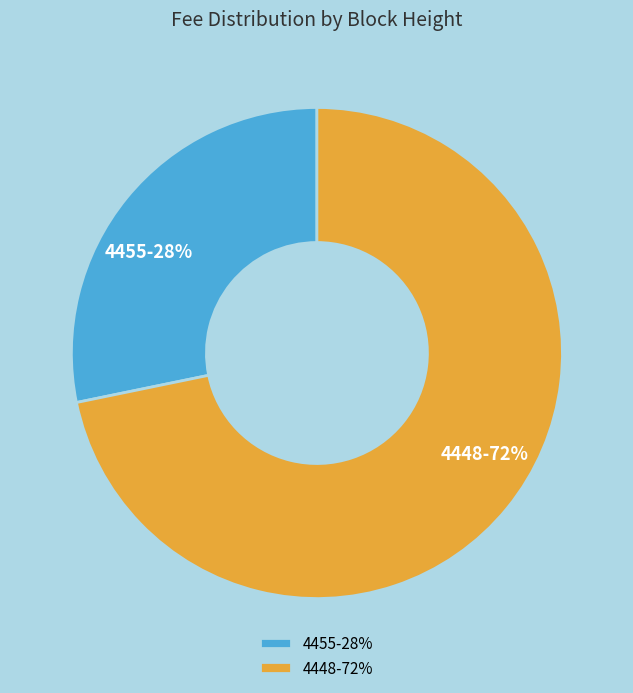

True or false: 4448 accounts for 61% of the total.

False